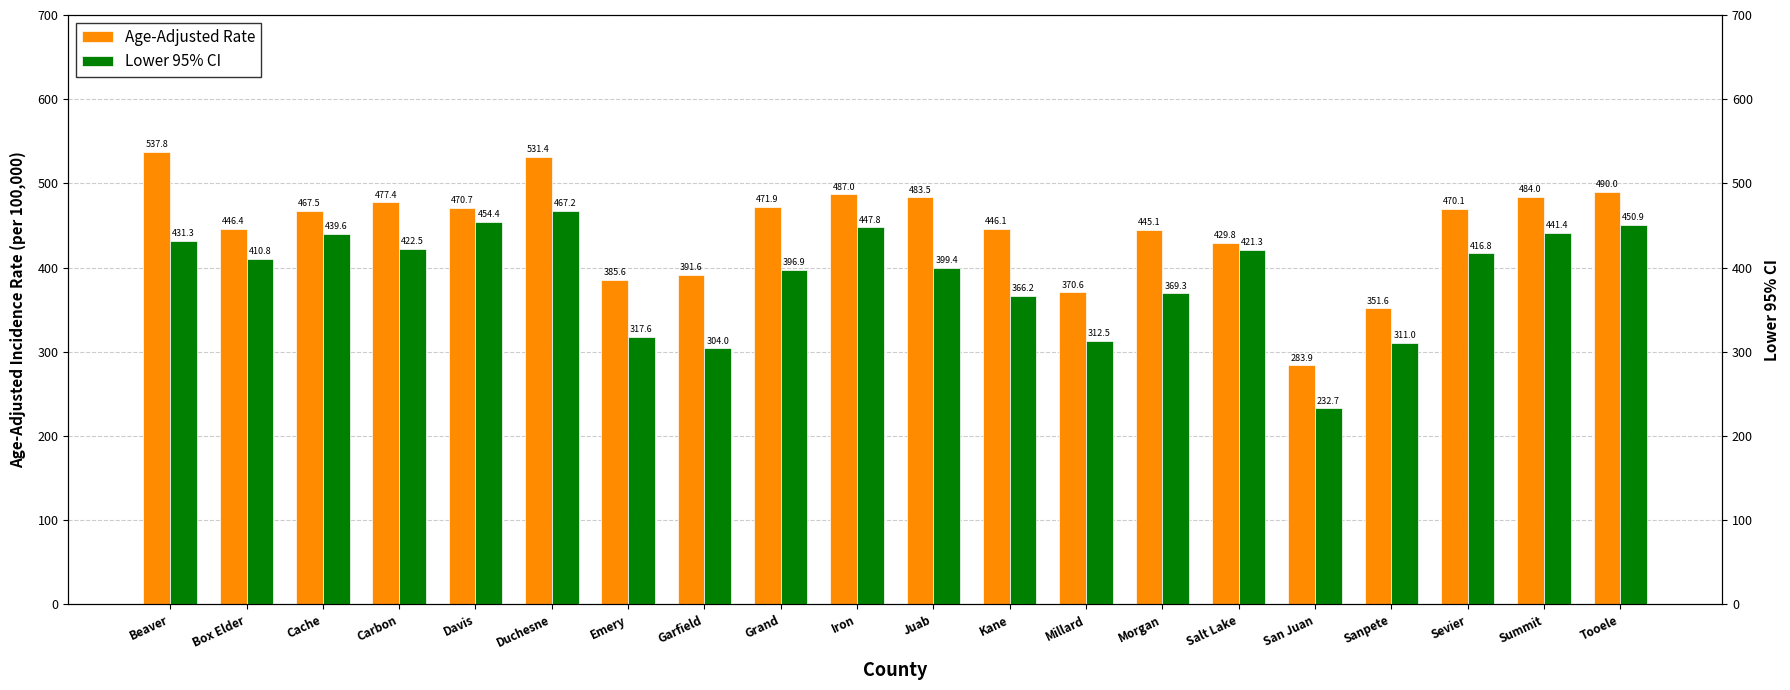

What is the approximate value of Lower 95% CI at Beaver?

431.3